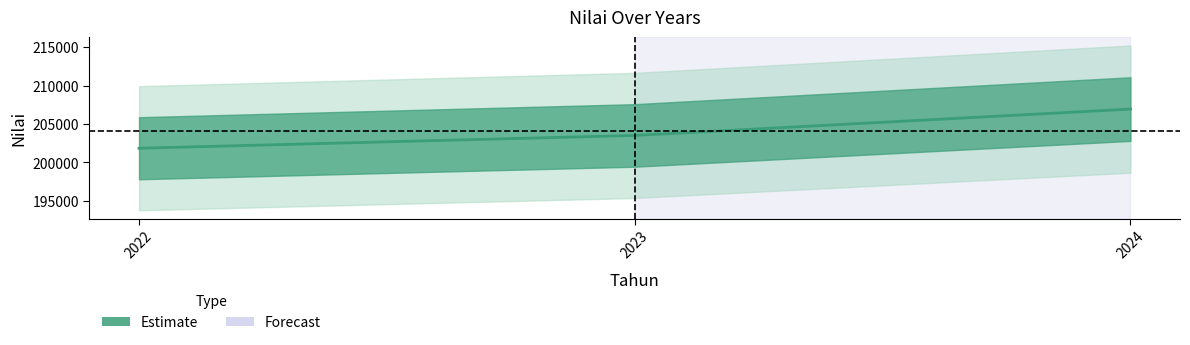

What is the difference between the maximum and minimum values?

5091